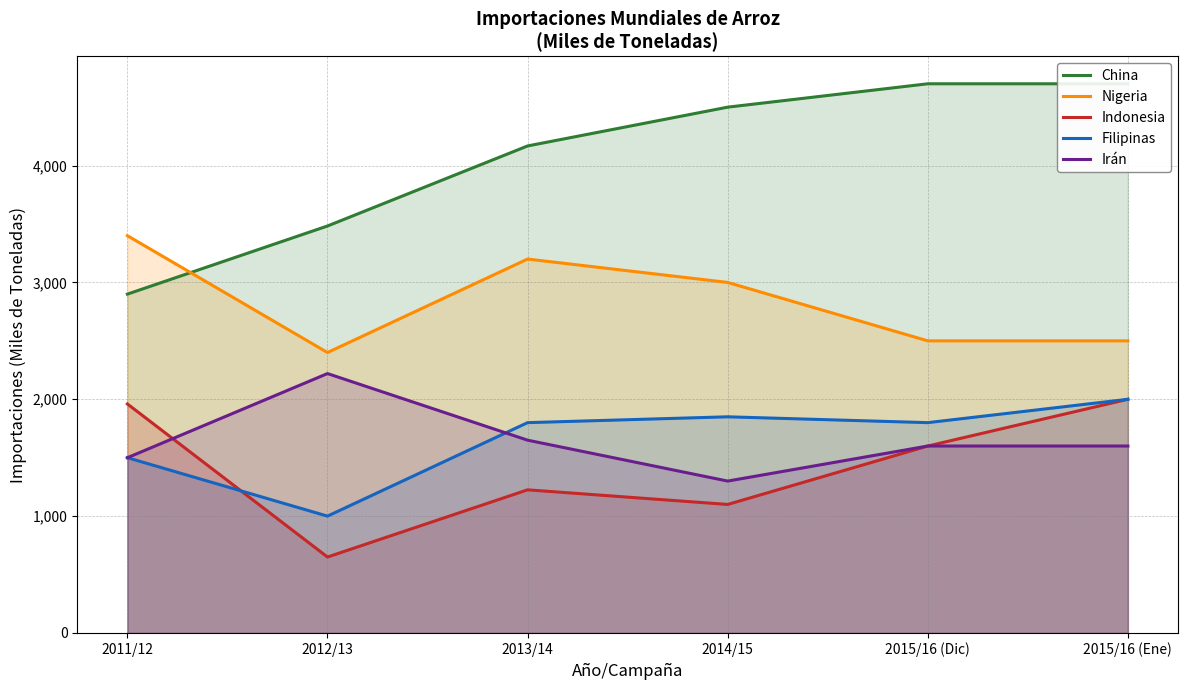

Count the number of data series in this chart.

5